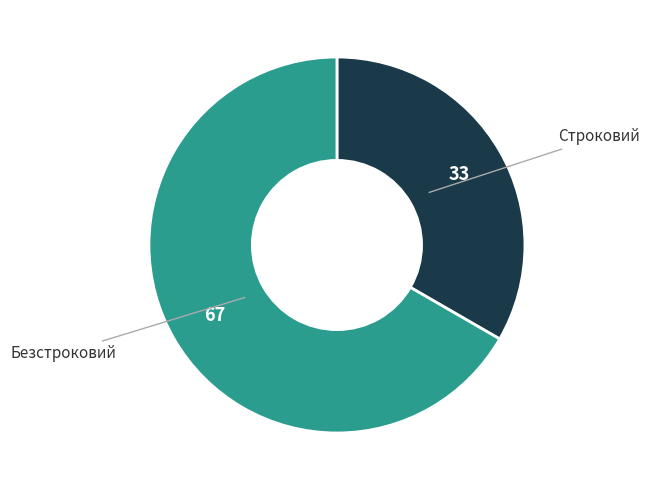

Which slice is the largest?

Безстроковий